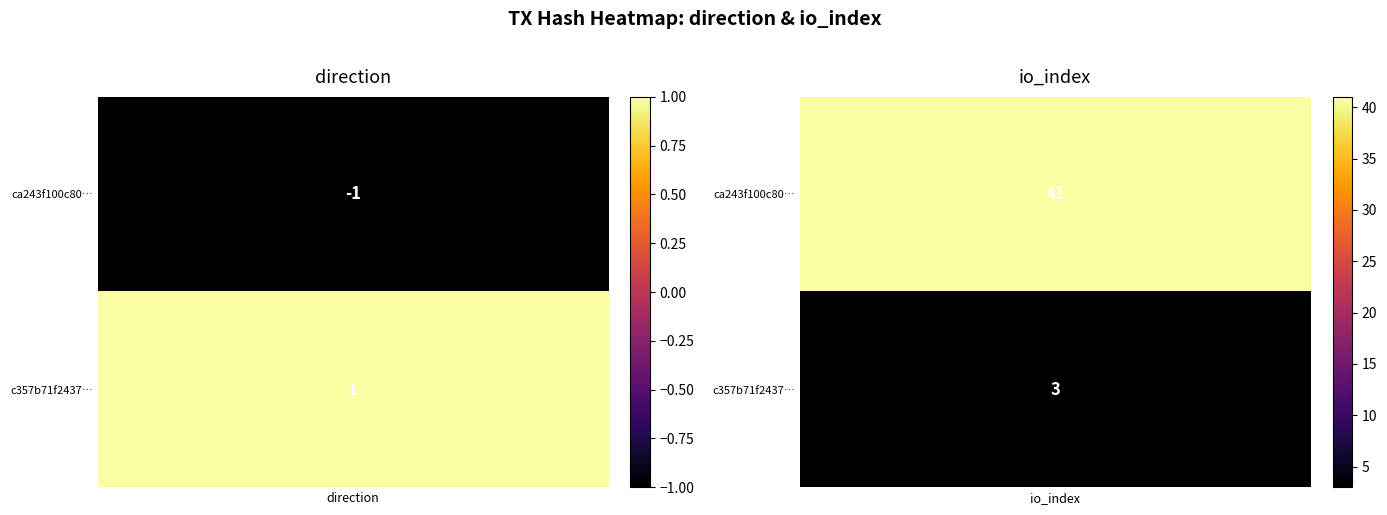

What is the average value of the c357b71f2437108d0914b0ad984dda3cbe03692 series?

2